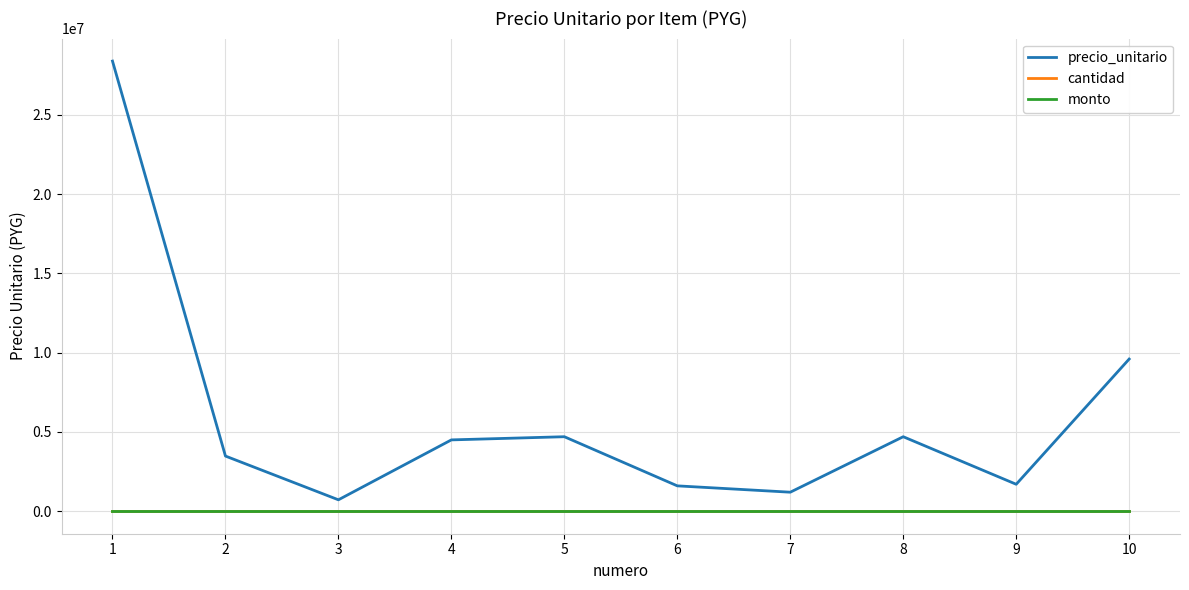

True or false: cantidad and monto intersect in this chart.

False